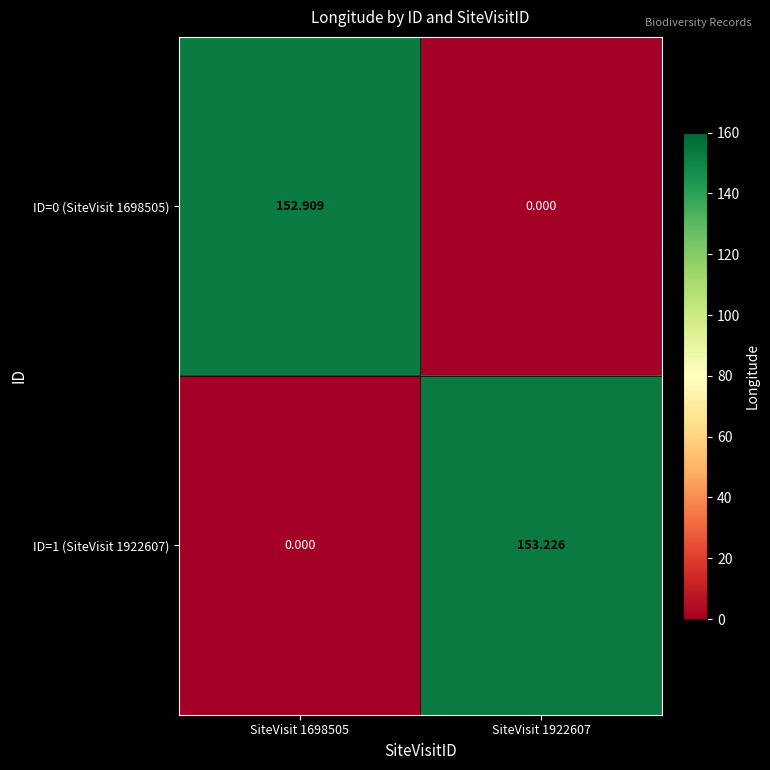

Is the value of ID=0 (SiteVisit 1698505) at SiteVisit 1698505 greater than the value of ID=1 (SiteVisit 1922607) at SiteVisit 1698505?

Yes